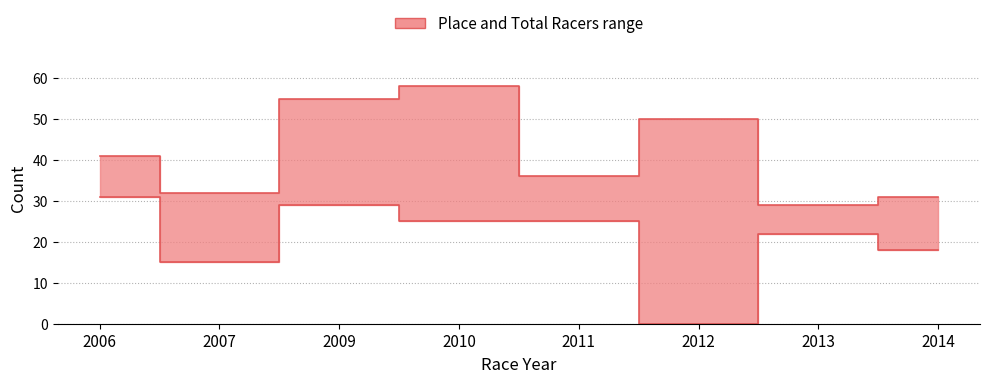

Where is the first local minimum for Total Racers?

2007